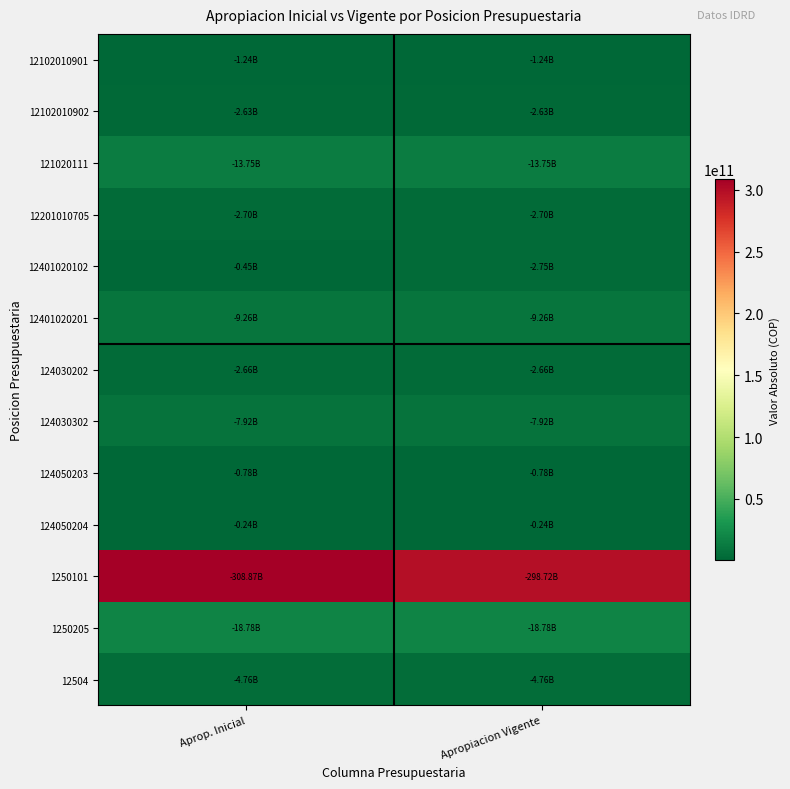

At how many categories does at least one series exceed 70144851602?

2